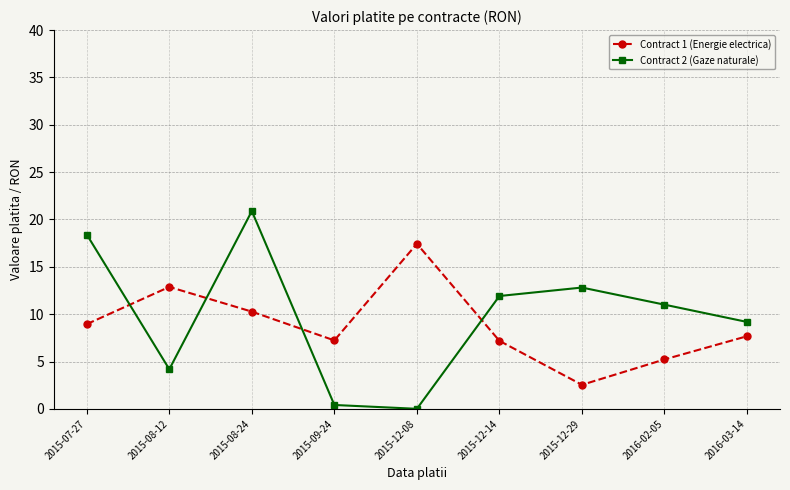

Does the chart have visible grid lines?

Yes